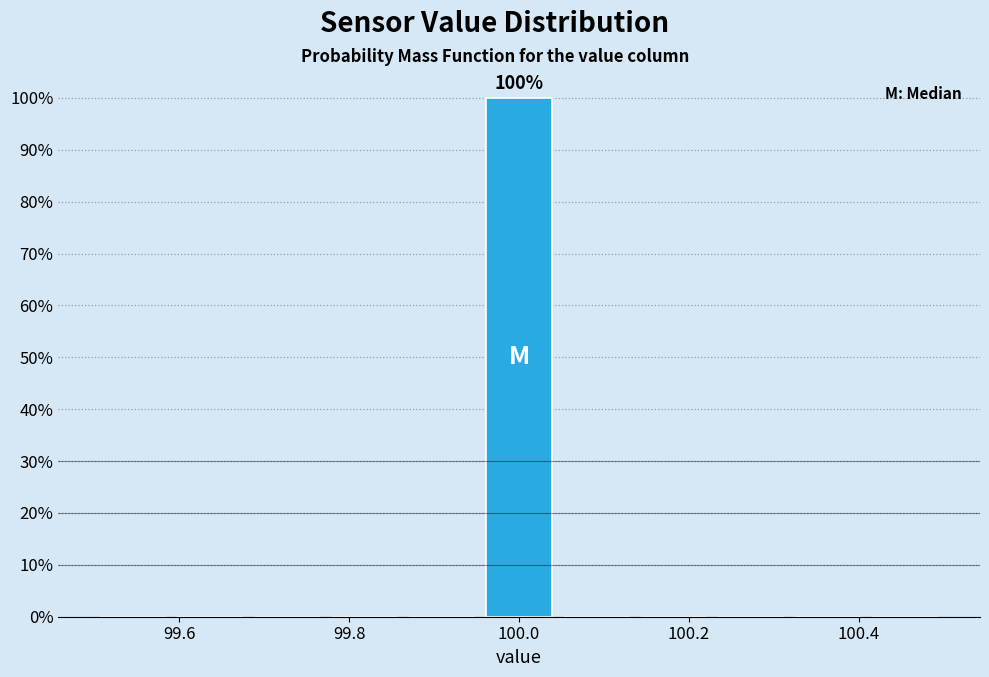

Which range on the x-axis has the tallest bar?

99.96 to 100.04